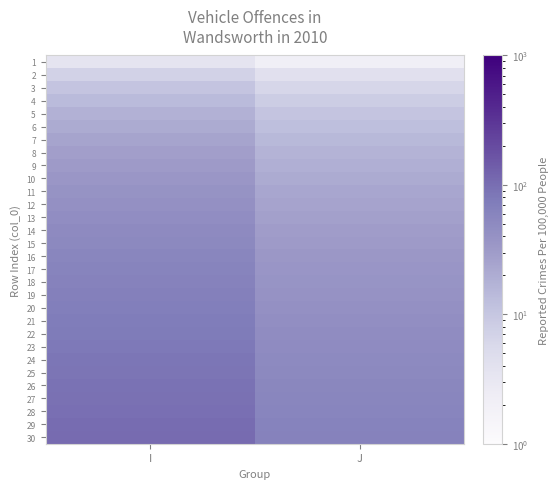

At which category is the sum across all series the highest?

I